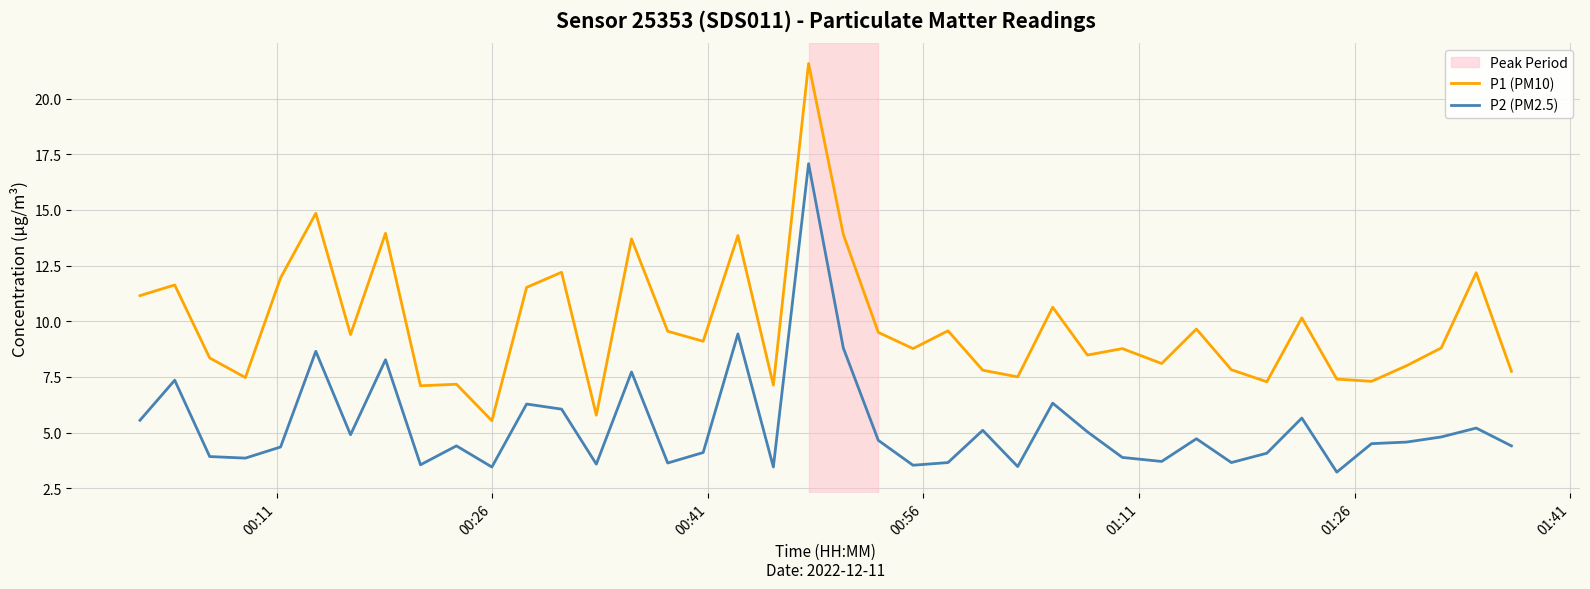

True or false: P1 (PM10) and P2 (PM2.5) cross at least once.

False